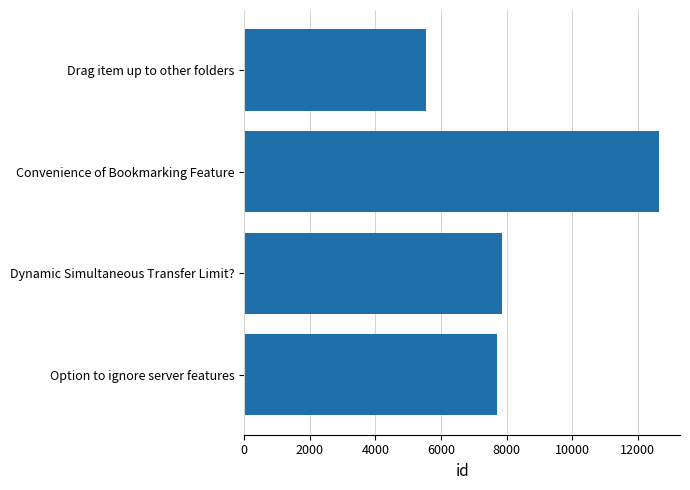

What is the sum of all values?

33800